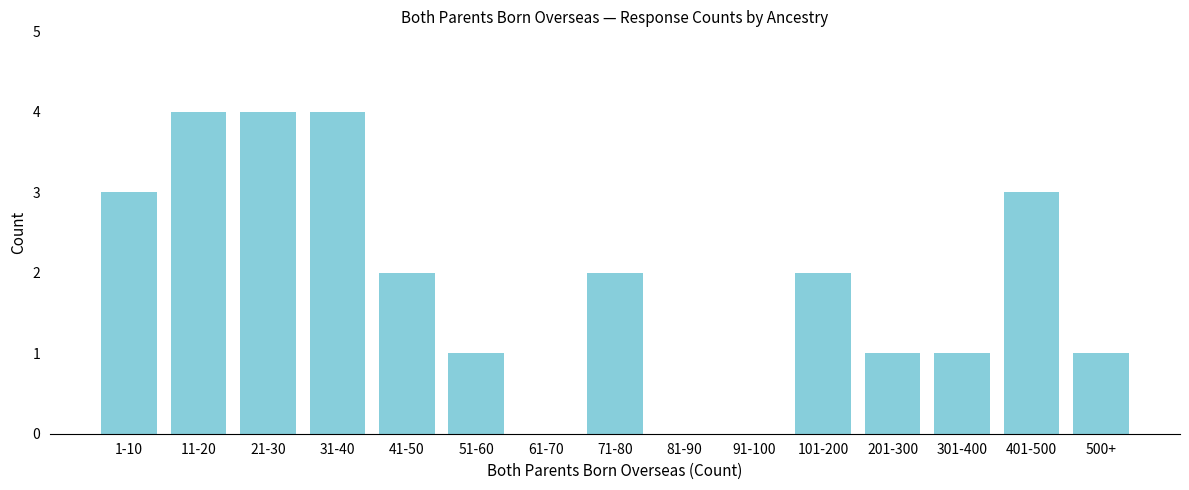

Reading right to left, what are all the values shown in this chart?

500+=1	401-500=3	301-400=1	201-300=1	101-200=2	91-100=0	81-90=0	71-80=2	61-70=0	51-60=1	41-50=2	31-40=4	21-30=4	11-20=4	1-10=3